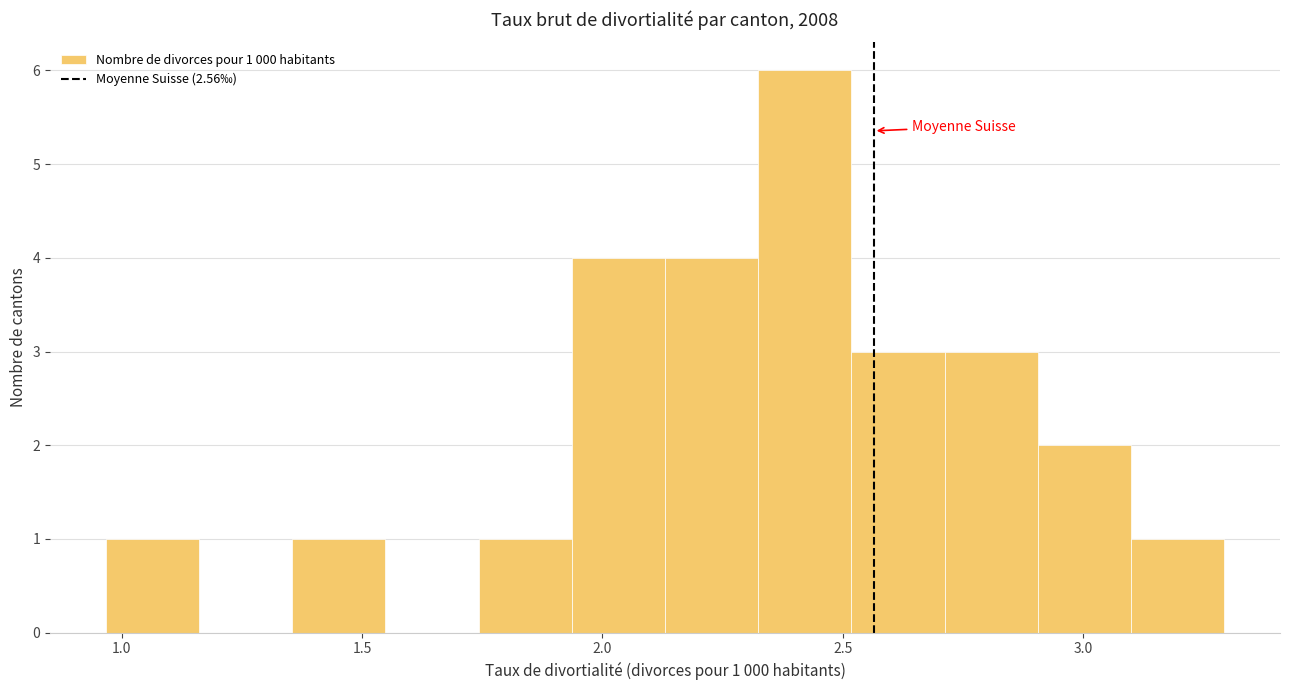

Around what value on the x-axis is the tallest bar? Give the approximate position of its centre, as read against the axis.

2.40